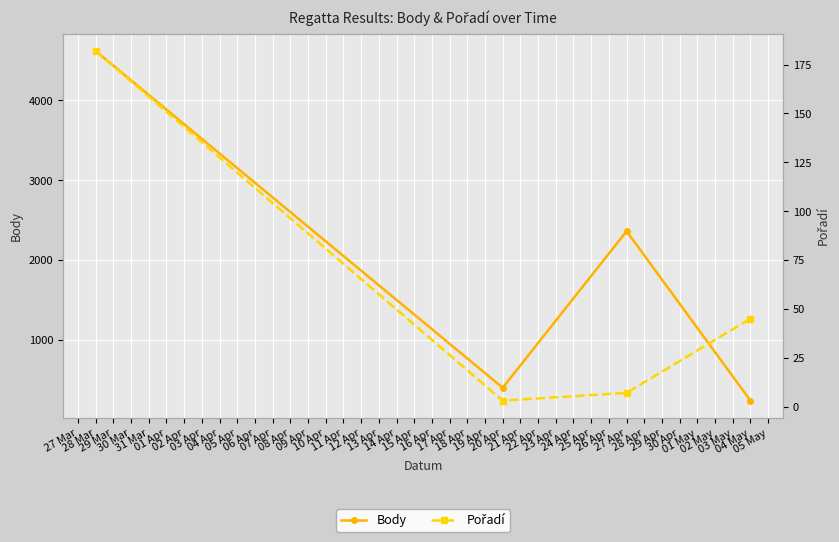

What is the minimum value for Body?

240